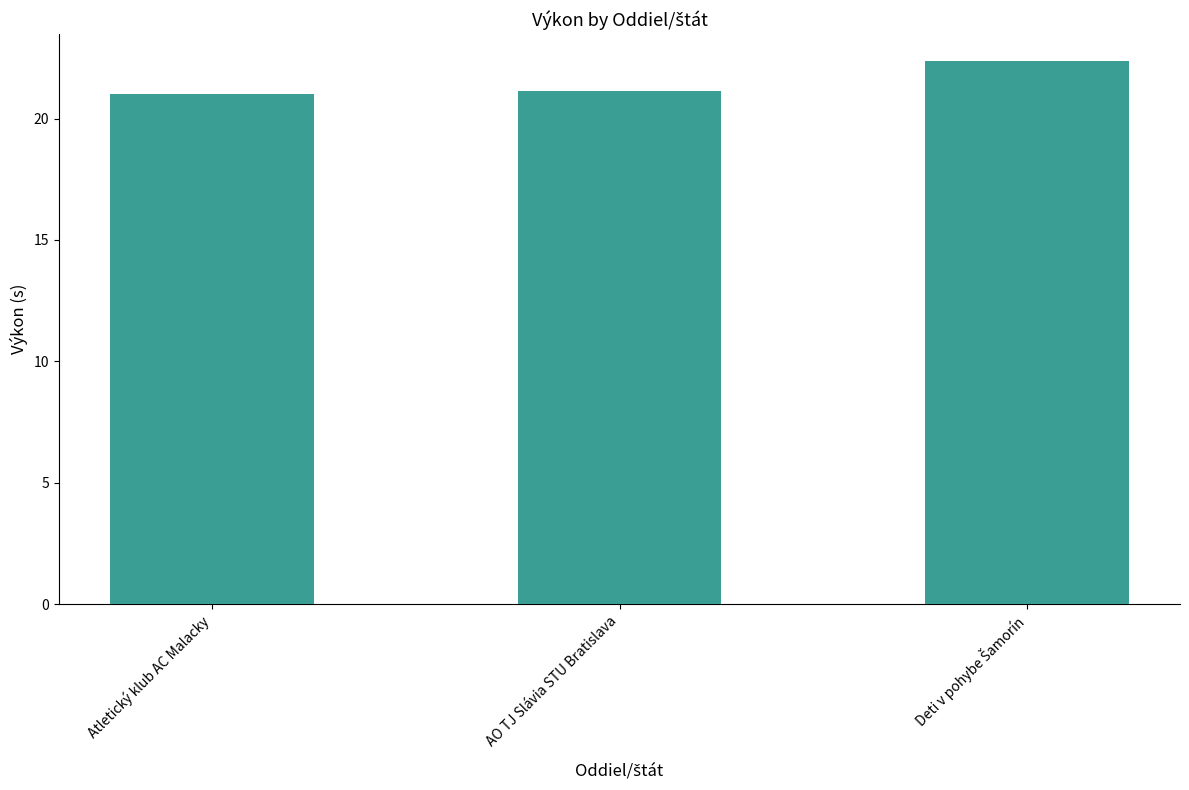

What is the maximum value shown in the chart?

22.4